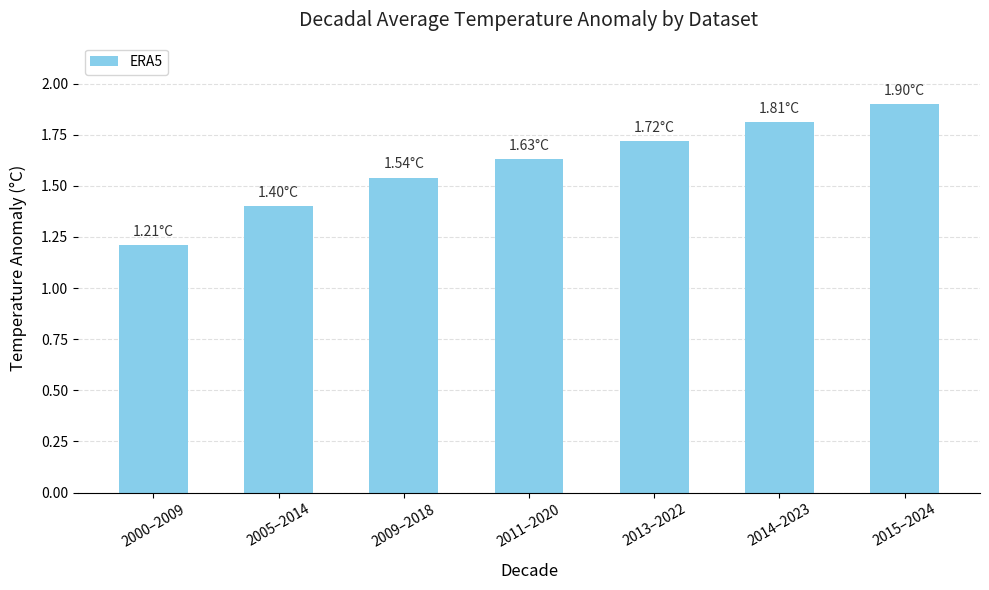

True or false: the data shows 0.9 at 2005–2014.

False